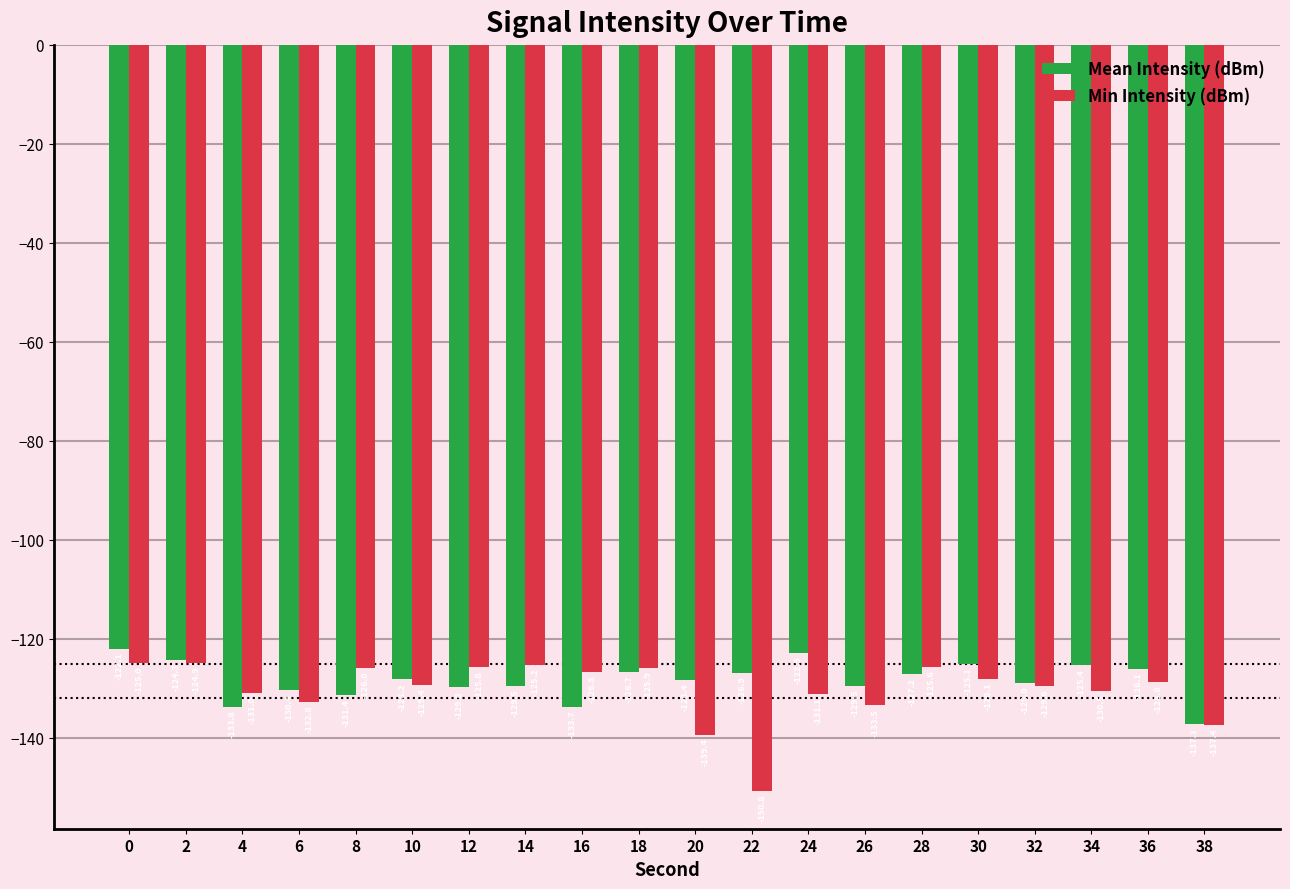

At 28, list the series in order from largest to smallest.

Min Intensity (dBm), Mean Intensity (dBm)